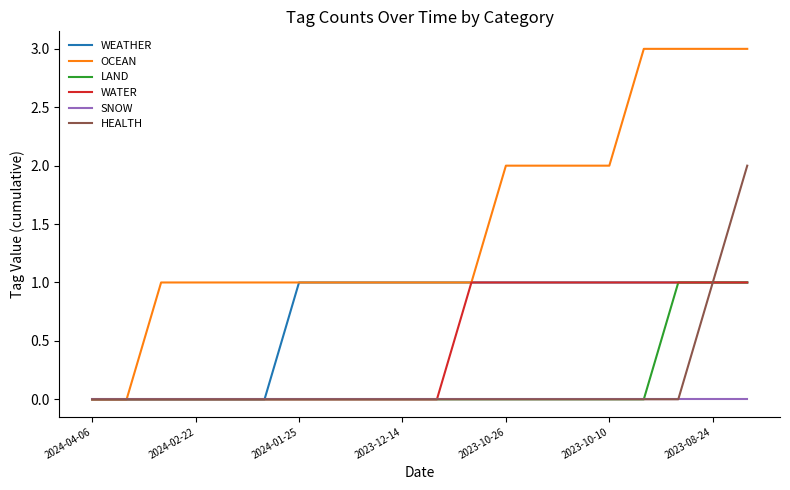

What is the greatest value displayed?

3